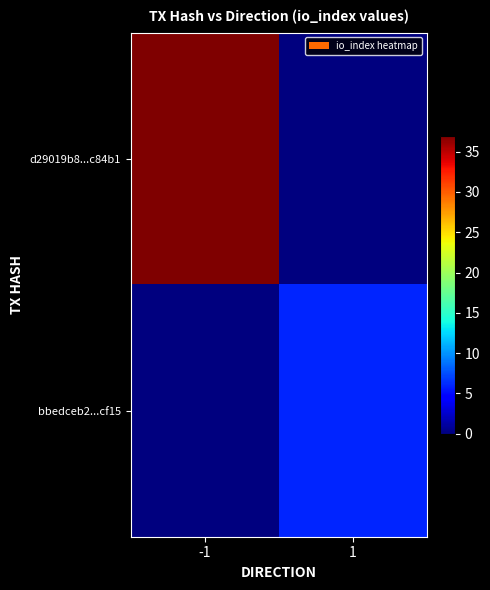

Rank the series by their maximum value, from lowest to highest.

bbedceb2...cf15, d29019b8...c84b1